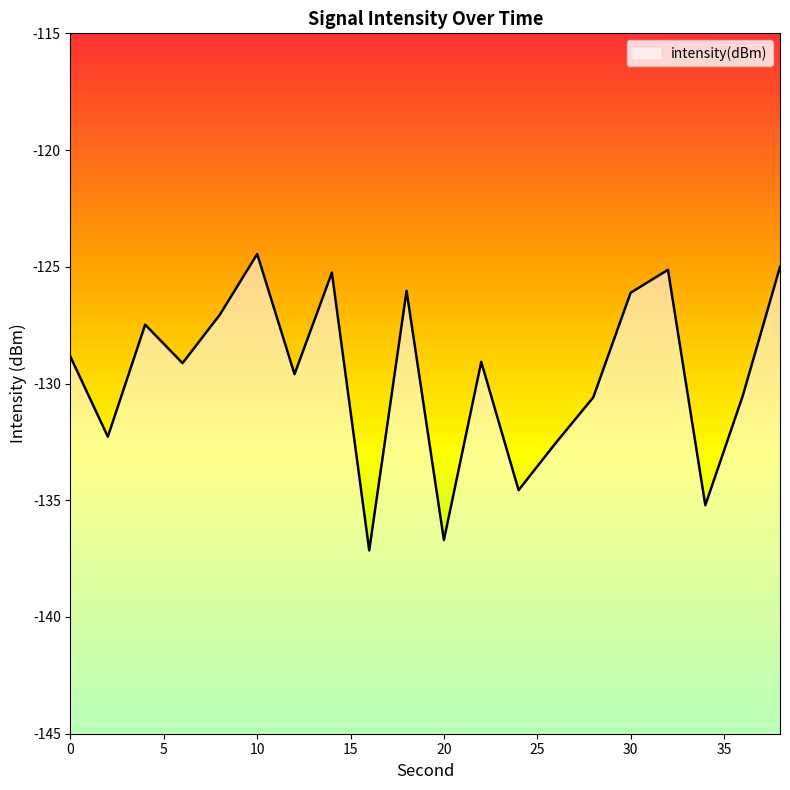

What is the sum of the values at 12 and 28?

-260.2